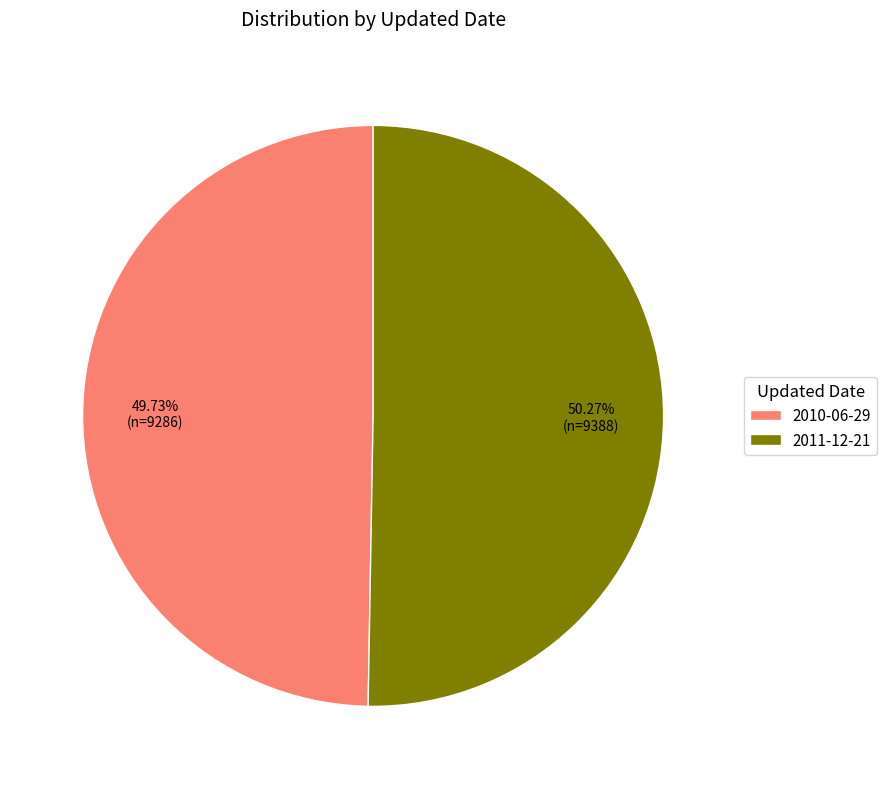

Approximately how many times larger is the value at 2011-12-21 compared to 2010-06-29?

1.0